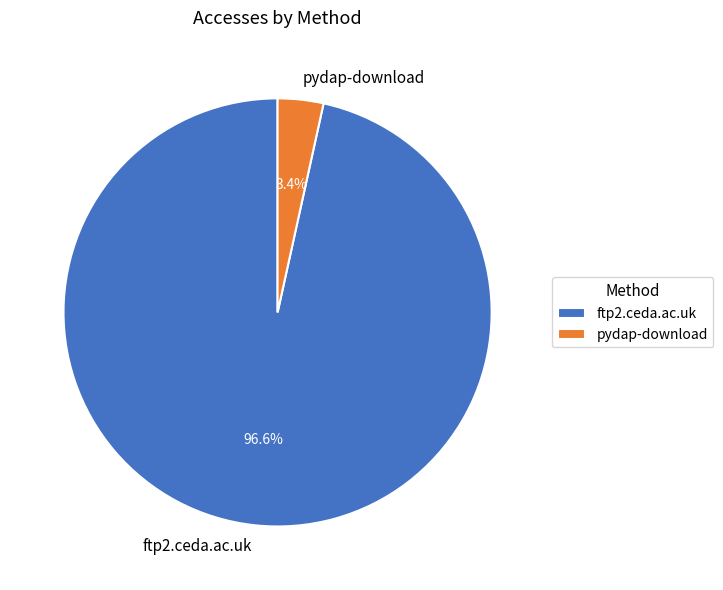

Combined, do pydap-download and ftp2.ceda.ac.uk account for over 50%?

Yes